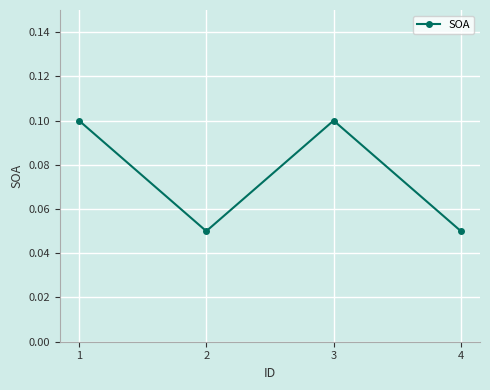

True or false: there are more than 0 points higher than both neighbors.

True